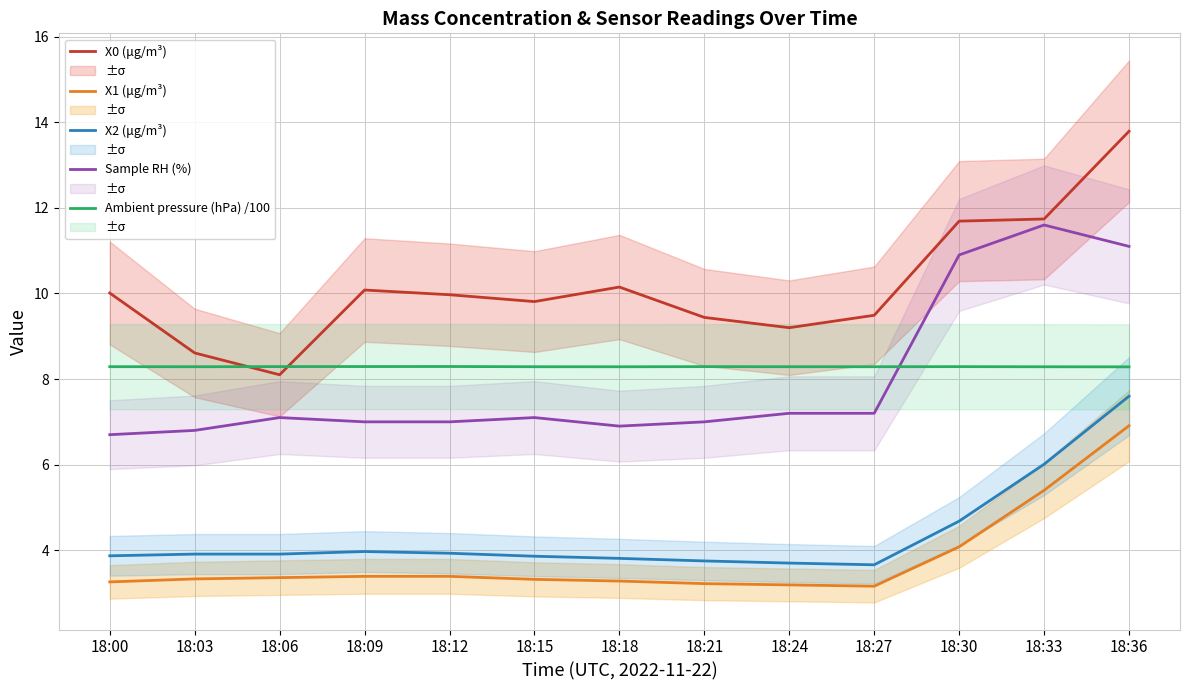

At which category is the sum across all series the highest?

18:36